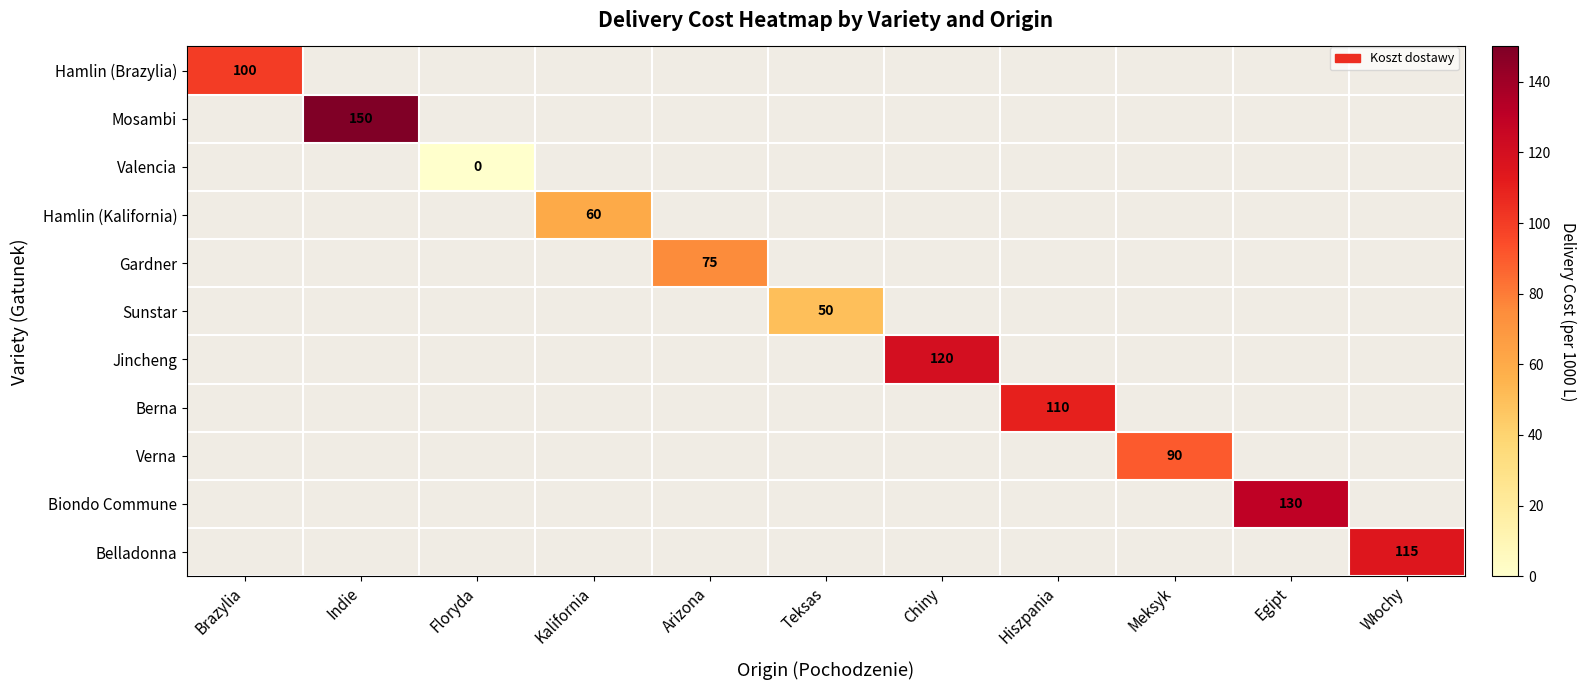

True or false: Gardner has a value of 75 at Arizona.

True